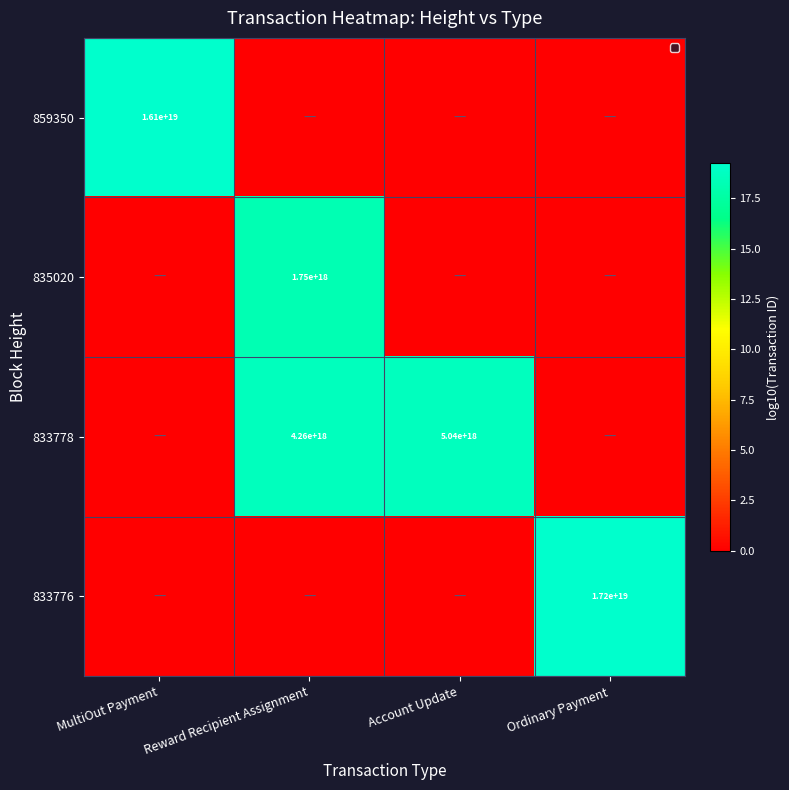

Is it true that 833778 equals 5865917205716905984 at Reward Recipient Assignment?

False